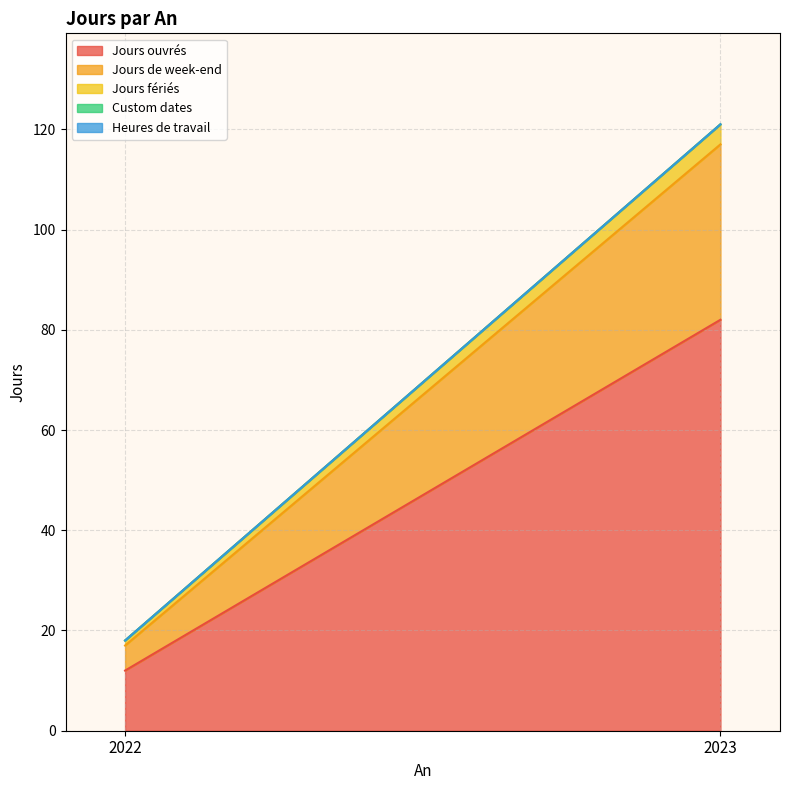

At which label does Jours fériés reach its minimum?

2022